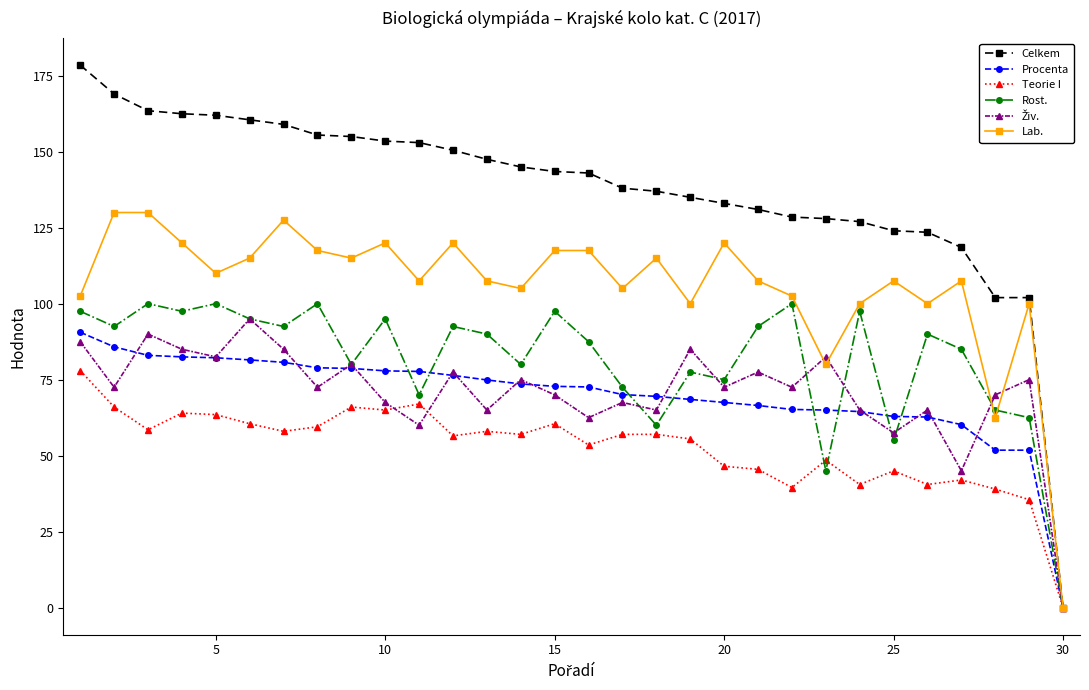

True or false: Lab. has more than 0 interior local peaks.

True